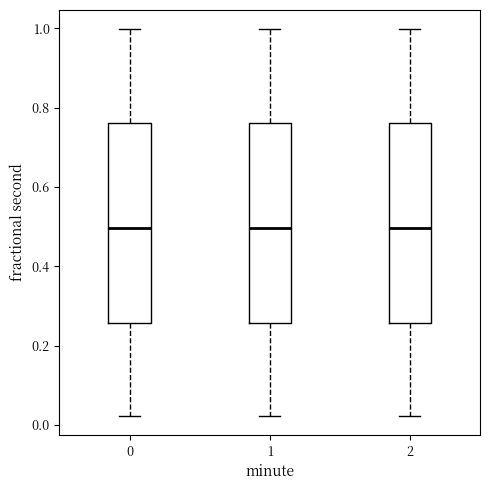

Reading left to right, read every box against the y-axis: the position of its median line, the range the box covers, and the ends of its whiskers. The values are not printed on the chart, so give them approximately, as read against the axis.

0: median 0.50, box 0.26 to 0.76, whiskers 0.02 to 1.00
1: median 0.50, box 0.26 to 0.76, whiskers 0.02 to 1.00
2: median 0.50, box 0.26 to 0.76, whiskers 0.02 to 1.00